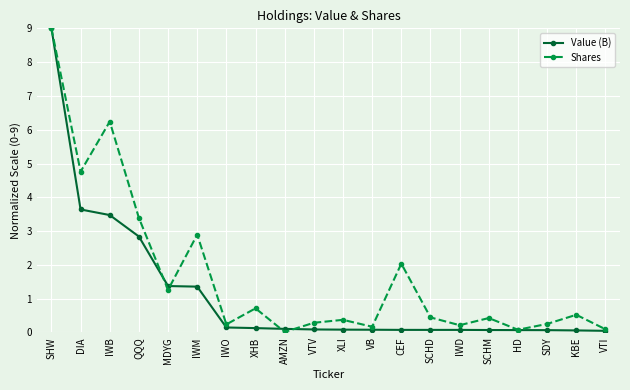

Read the Shares value at DIA.

4.8